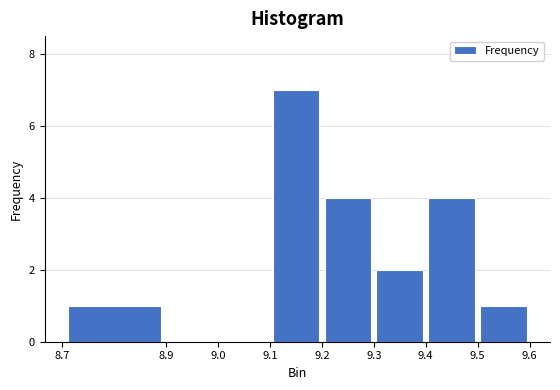

Reading left to right, list every bar in this chart as the range it spans on the x-axis followed by its height. The values are not printed on the chart, so give them approximately, as read against the axis.

8.7 to 8.9: 1
8.9 to 9.0: 0
9.0 to 9.1: 0
9.1 to 9.2: 7
9.2 to 9.3: 4
9.3 to 9.4: 2
9.4 to 9.5: 4
9.5 to 9.6: 1